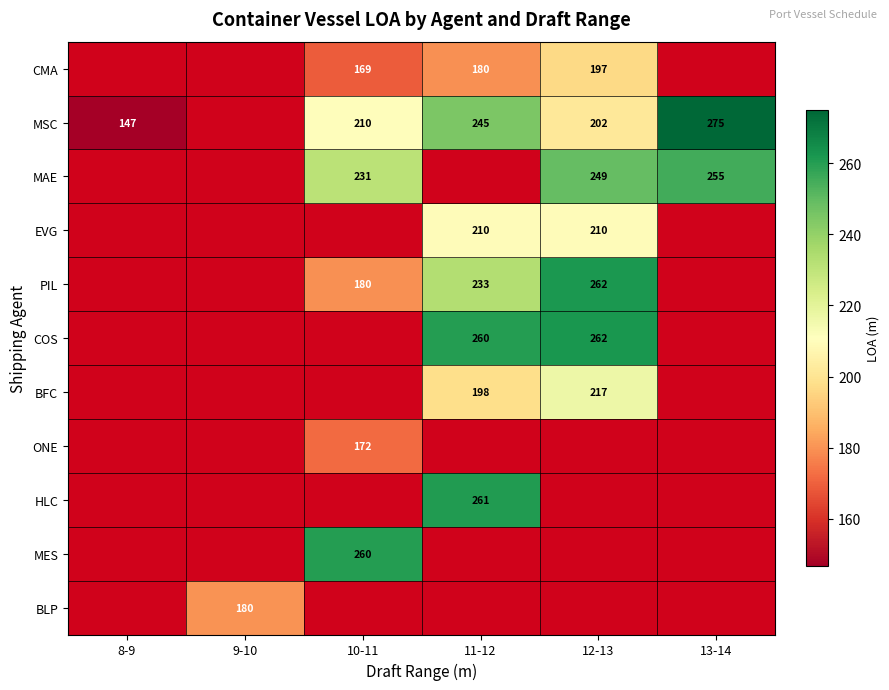

True or false: BFC has a value of 136.0 at 12-13.

False